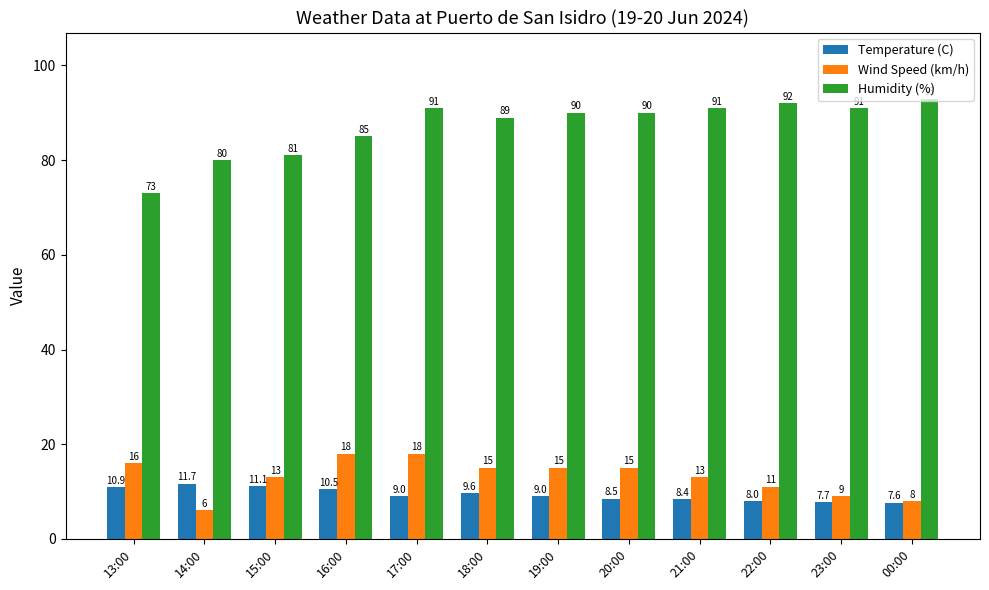

List the series in order of their peak value, highest first.

Humidity (%), Wind Speed (km/h), Temperature (C)